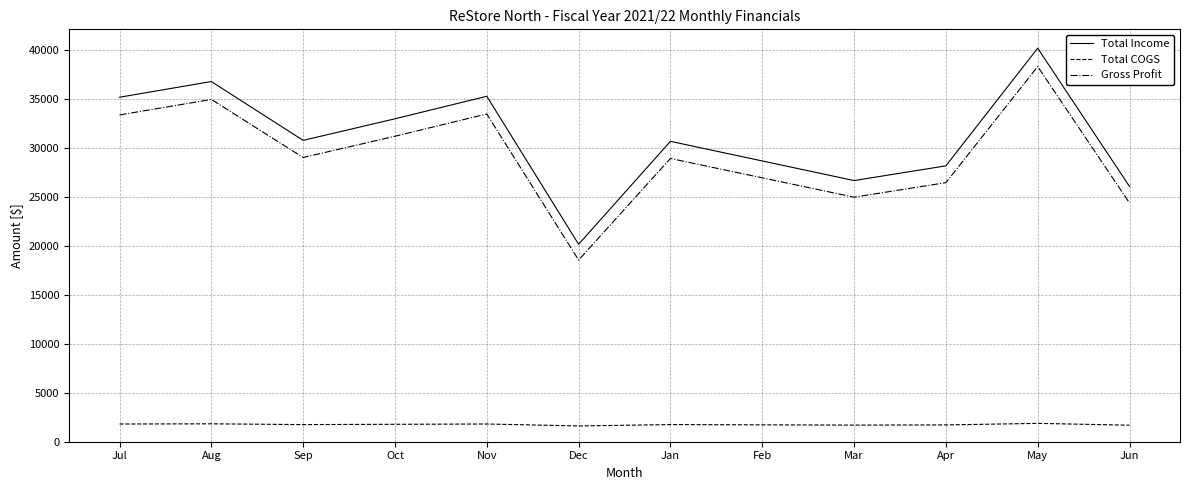

Read the Total COGS value at Oct.

1777.7